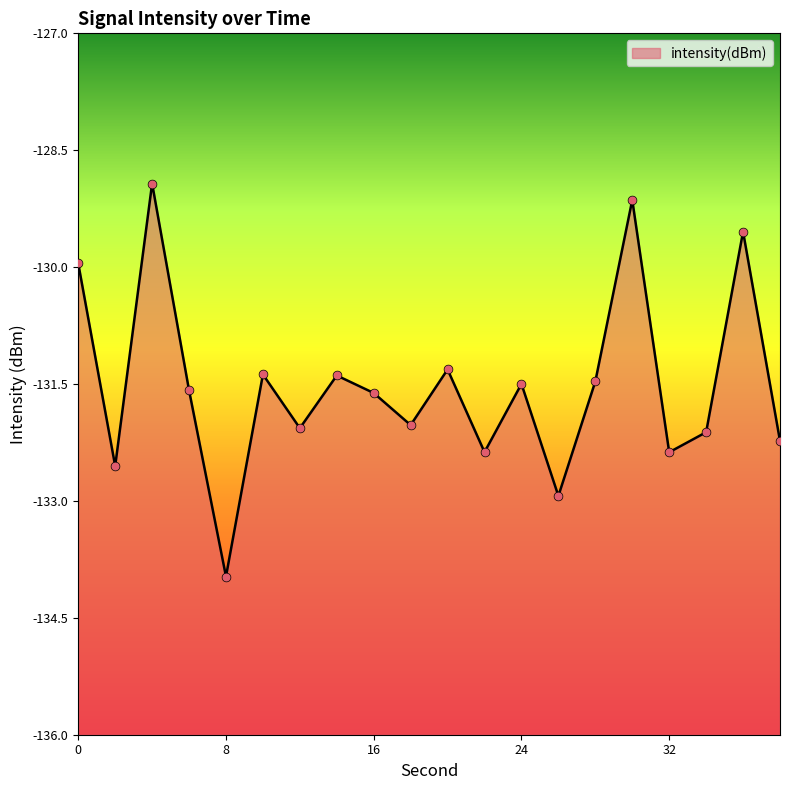

What is the change in value from 2 to 32?

+0.2